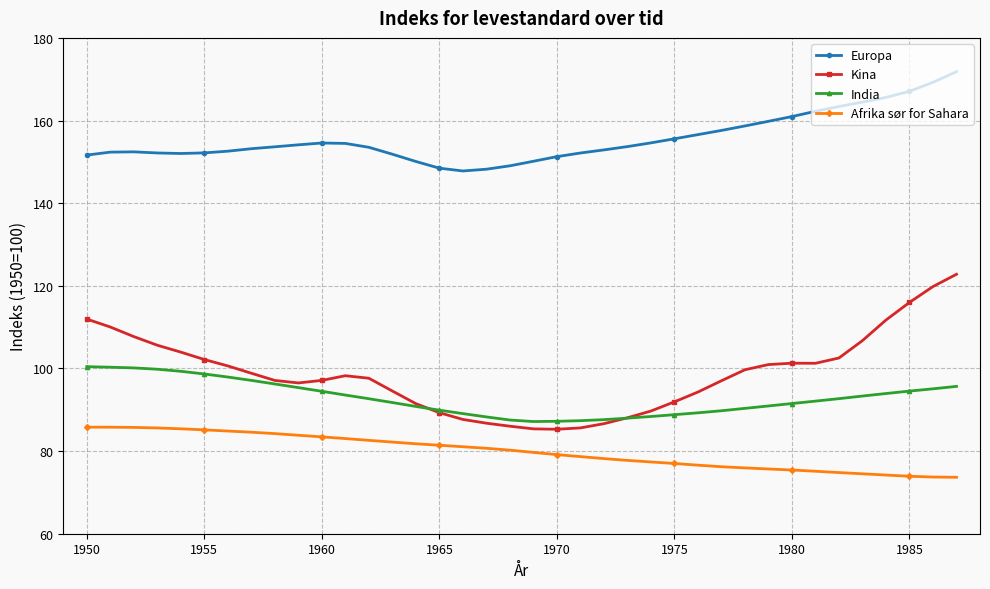

Is this an area chart (filled region under the line)?

No